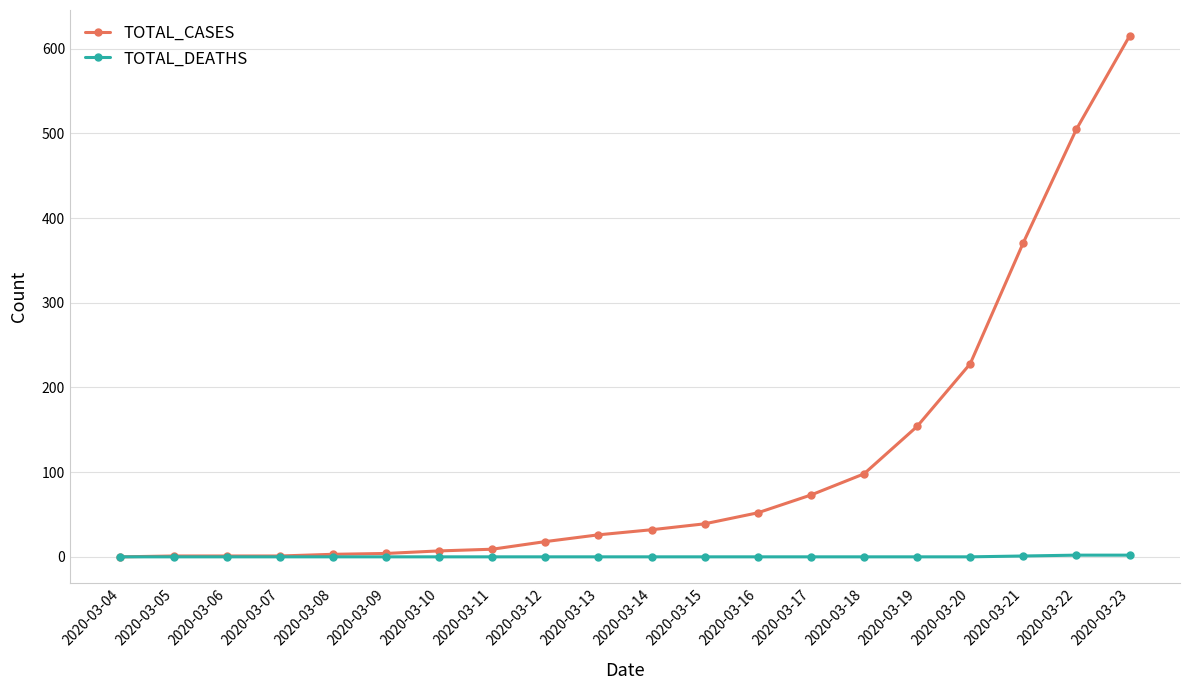

Rank the series by their maximum value, from highest to lowest.

TOTAL_CASES, TOTAL_DEATHS